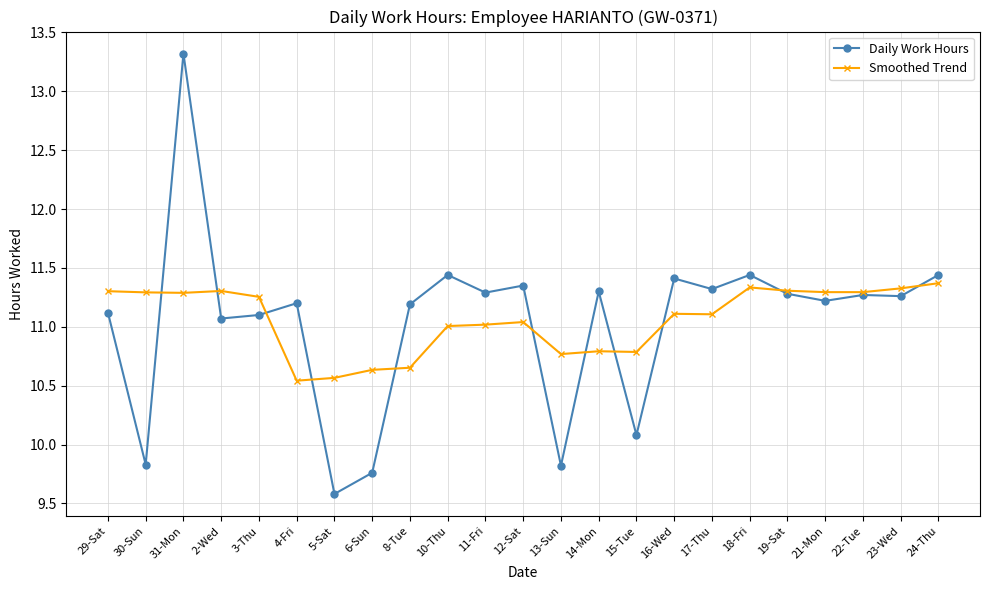

Is the value of Daily Work Hours at 14-Mon greater than the value of Smoothed Trend at 18-Fri?

No